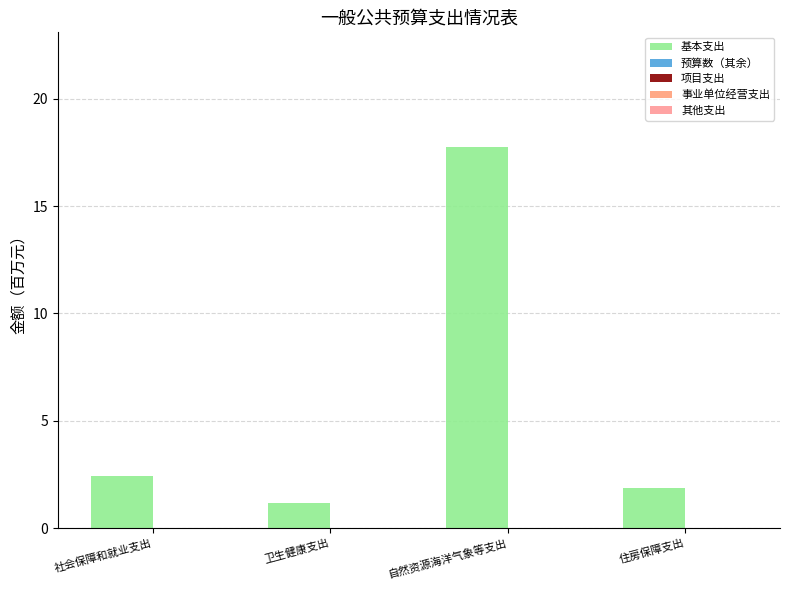

How many bars are there in total?

4